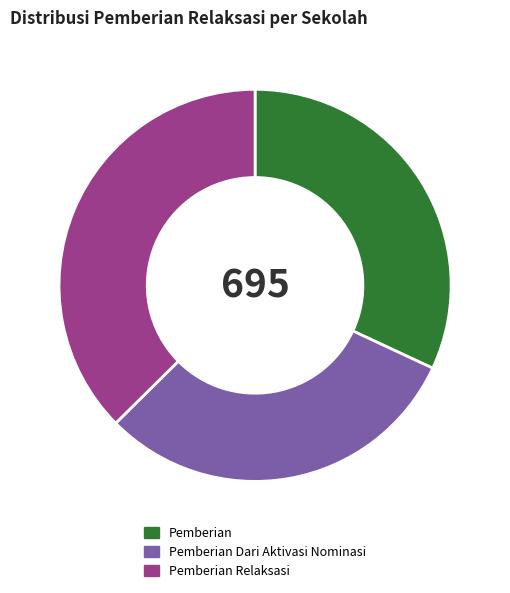

How many slices are in this pie chart?

3